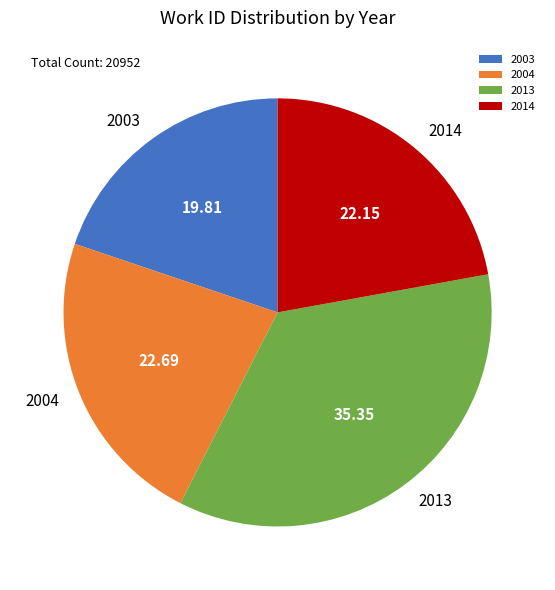

Rank the categories by value from highest to lowest.

2013, 2004, 2014, 2003